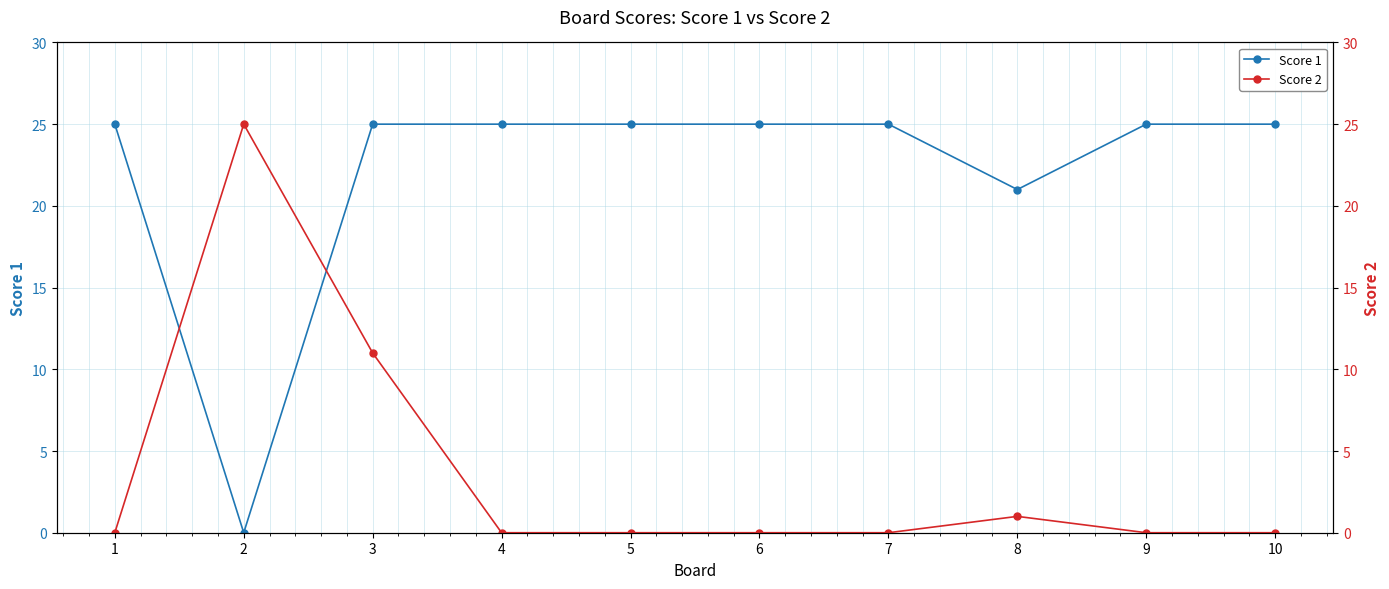

How many intersections are there between Score 1 and Score 2?

2